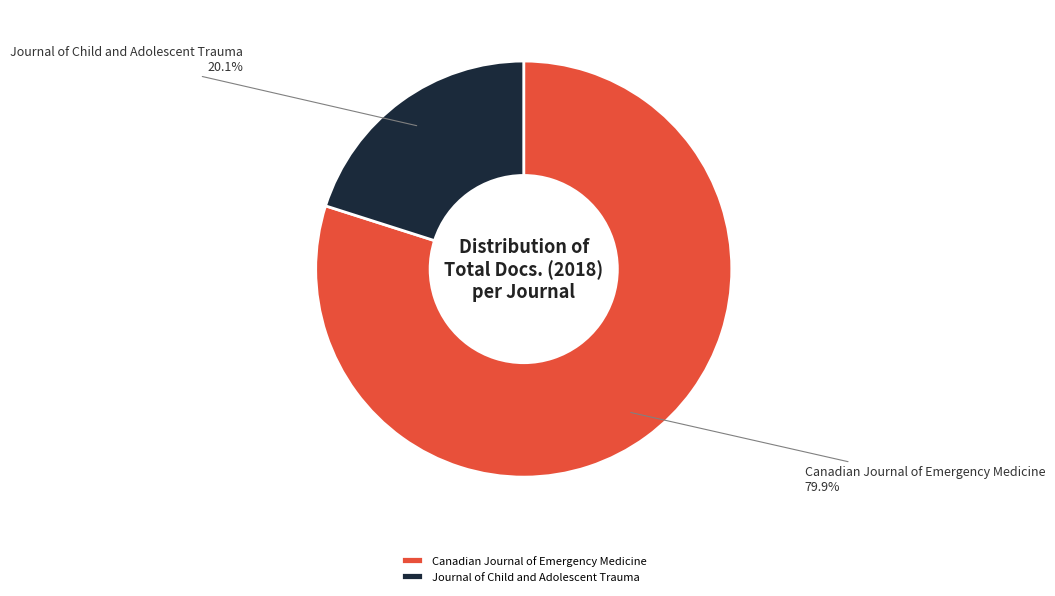

What percentage is NOT represented by Canadian Journal of Emergency Medicine?

20.1%